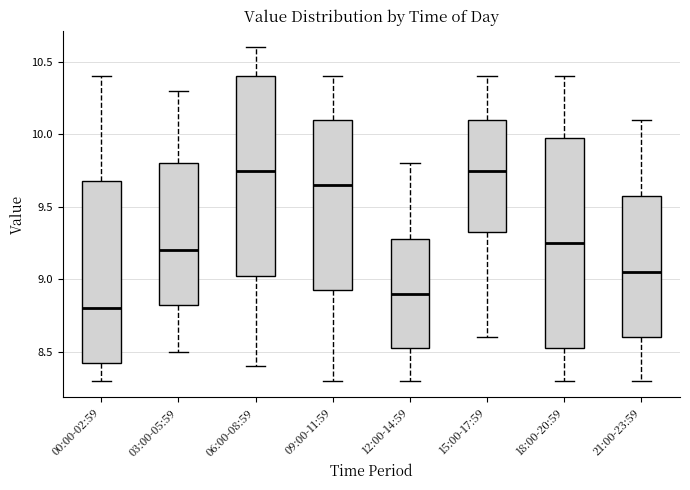

Reading left to right, read every box against the y-axis: the position of its median line, the range the box covers, and the ends of its whiskers. The values are not printed on the chart, so give them approximately, as read against the axis.

00:00-02:59: median 8.80, box 8.45 to 9.70, whiskers 8.30 to 10.40
03:00-05:59: median 9.20, box 8.85 to 9.80, whiskers 8.50 to 10.30
06:00-08:59: median 9.75, box 9.05 to 10.40, whiskers 8.40 to 10.60
09:00-11:59: median 9.65, box 8.95 to 10.10, whiskers 8.30 to 10.40
12:00-14:59: median 8.90, box 8.55 to 9.30, whiskers 8.30 to 9.80
15:00-17:59: median 9.75, box 9.35 to 10.10, whiskers 8.60 to 10.40
18:00-20:59: median 9.25, box 8.55 to 10.00, whiskers 8.30 to 10.40
21:00-23:59: median 9.05, box 8.60 to 9.60, whiskers 8.30 to 10.10